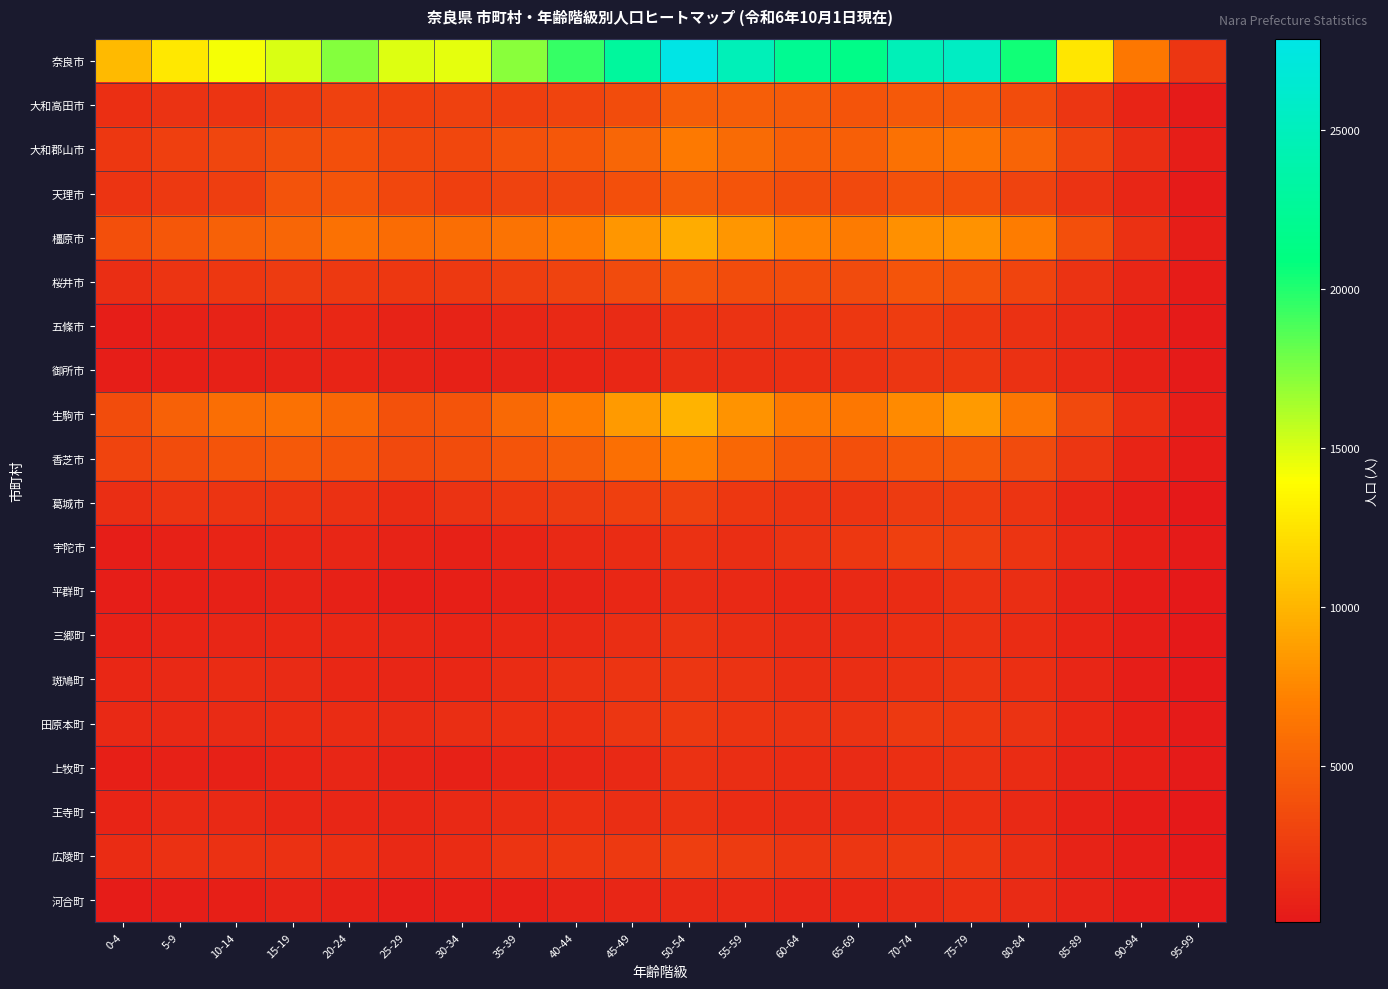

What is the total value across all series at 35-39?

59947